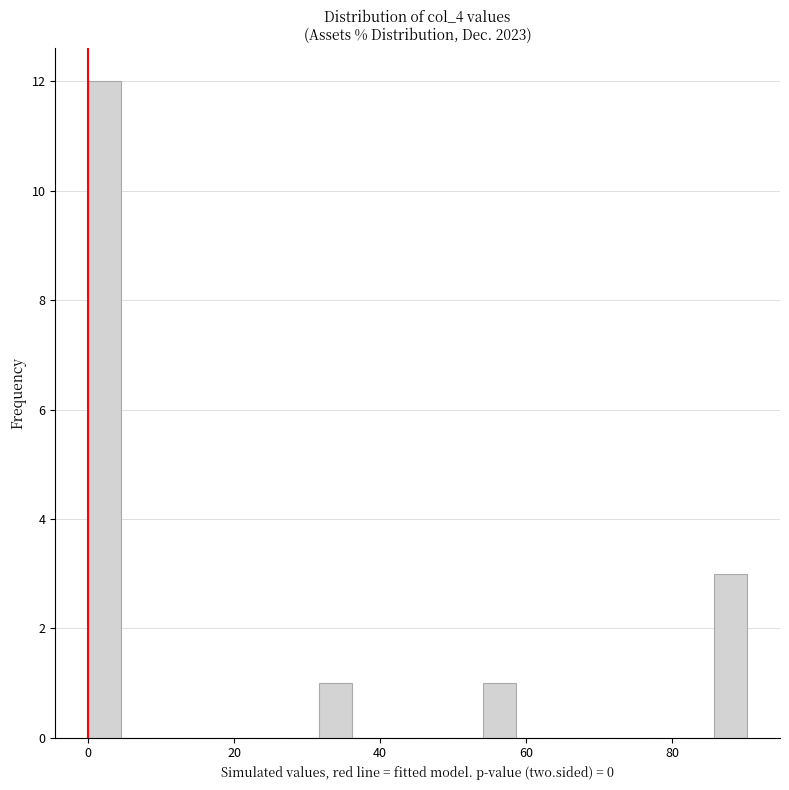

Around what value on the x-axis is the tallest bar? Give the approximate position of its centre, as read against the axis.

2